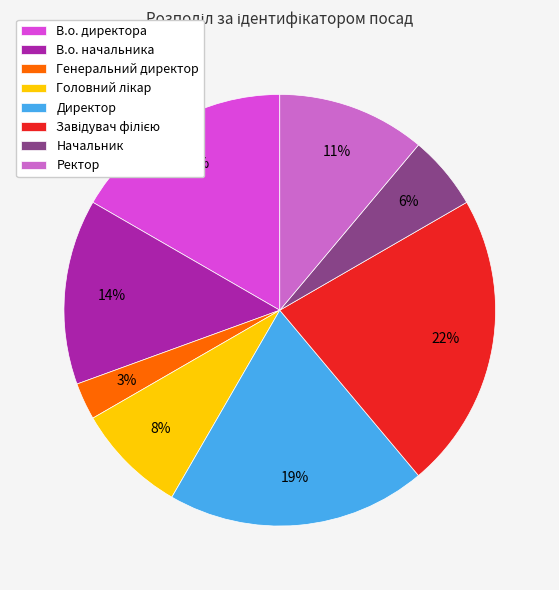

Does В.о. начальника account for over 50% of the chart?

No